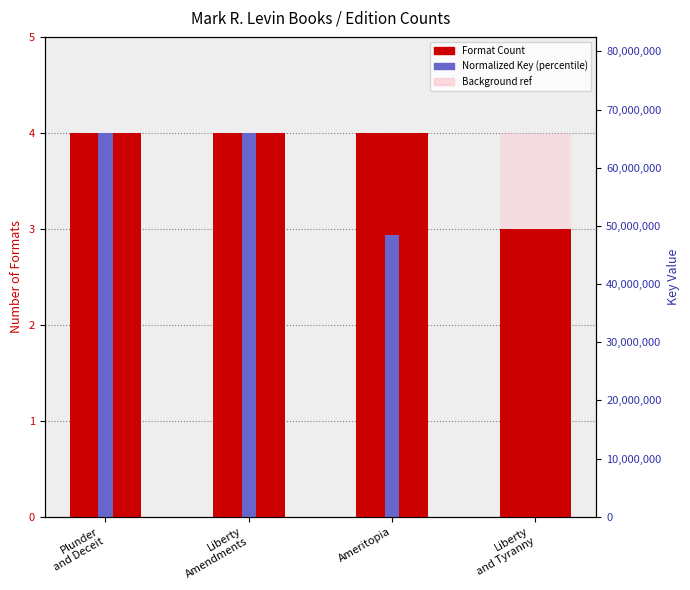

What is the label of the 3rd bar from the left?

Ameritopia